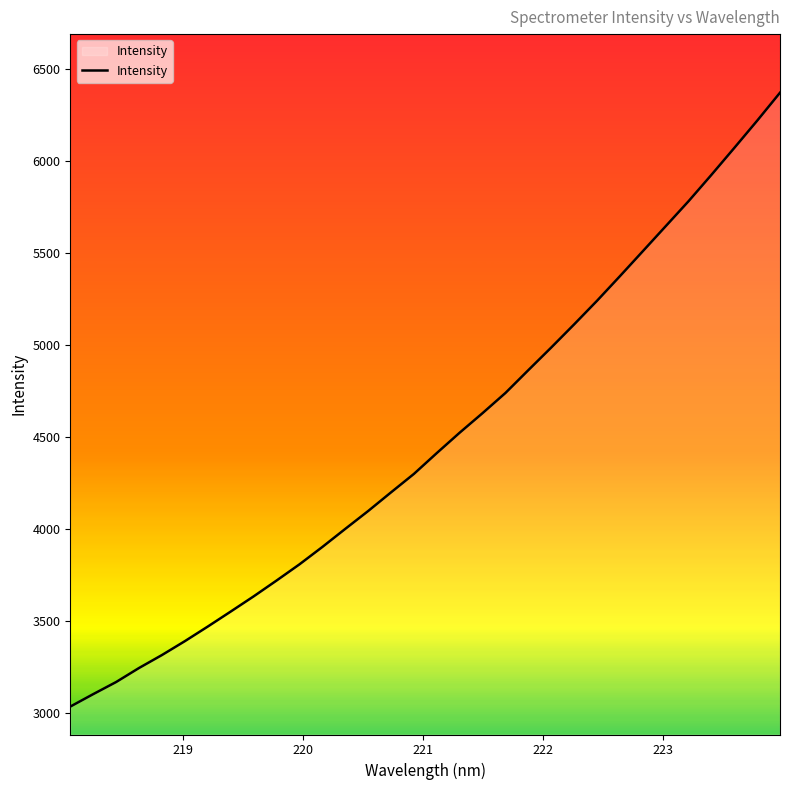

What is the difference between the maximum and minimum values?

3335.5